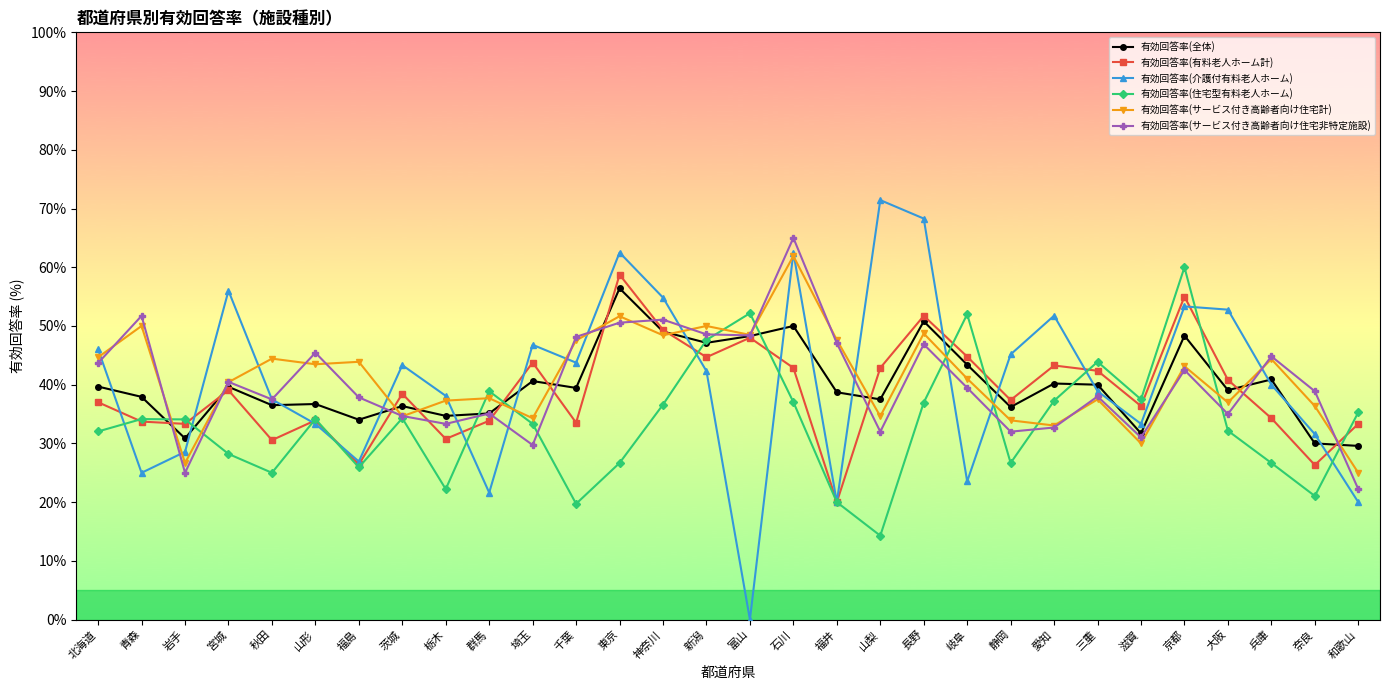

List the series in order of their peak value, highest first.

有効回答率(介護付有料老人ホーム), 有効回答率(サービス付き高齢者向け住宅非特定施設), 有効回答率(サービス付き高齢者向け住宅計), 有効回答率(住宅型有料老人ホーム), 有効回答率(有料老人ホーム計), 有効回答率(全体)